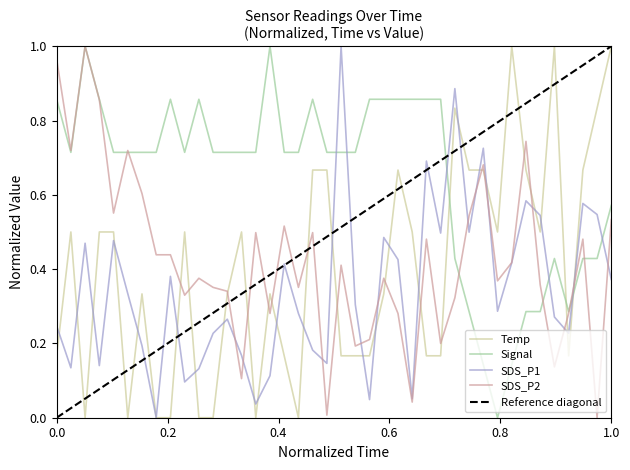

The value of Temp at 00:26 is 0.0. True or false?

True